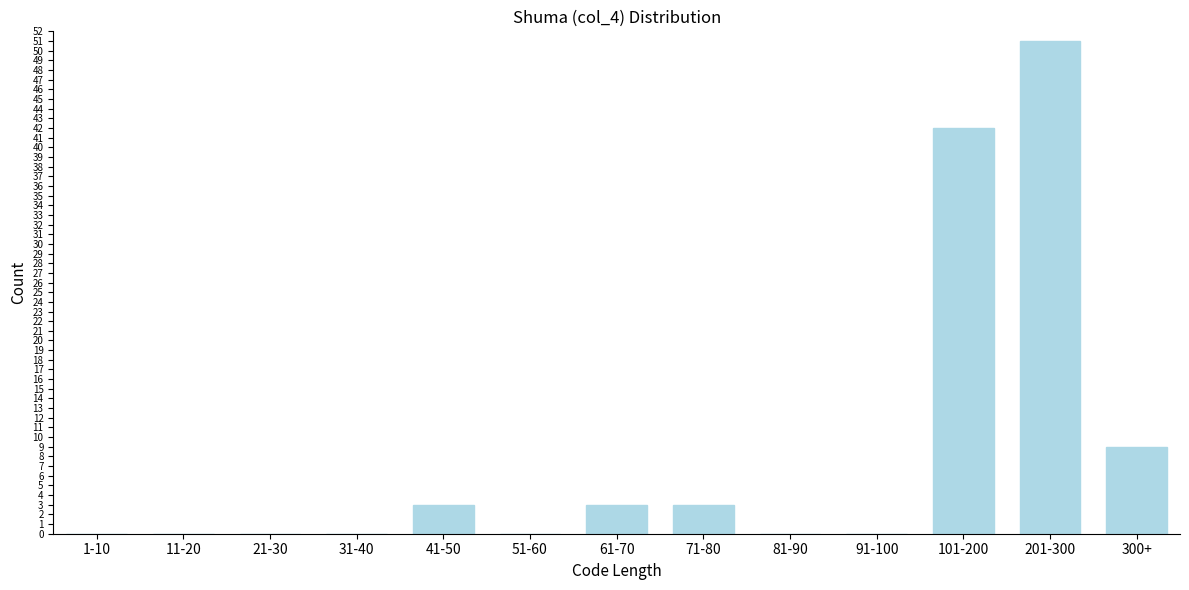

Reading left to right, extract all data points from this chart.

1-10=0	11-20=0	21-30=0	31-40=0	41-50=3	51-60=0	61-70=3	71-80=3	81-90=0	91-100=0	101-200=42	201-300=51	300+=9